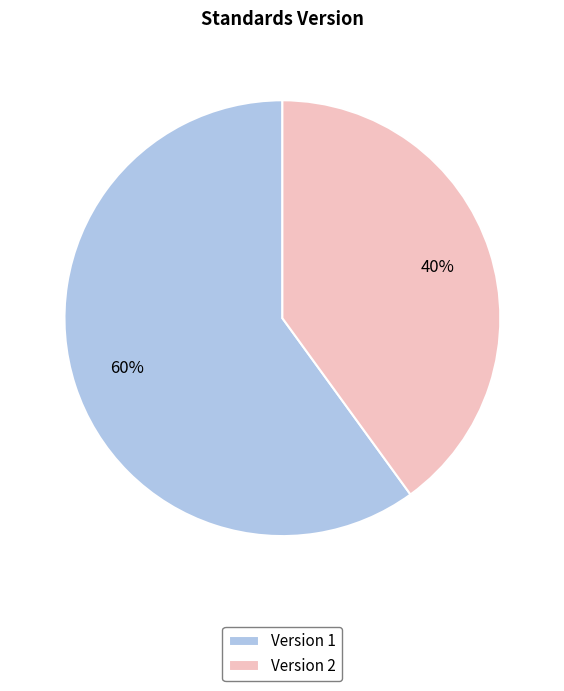

To the nearest percent, what is the average slice percentage?

50%